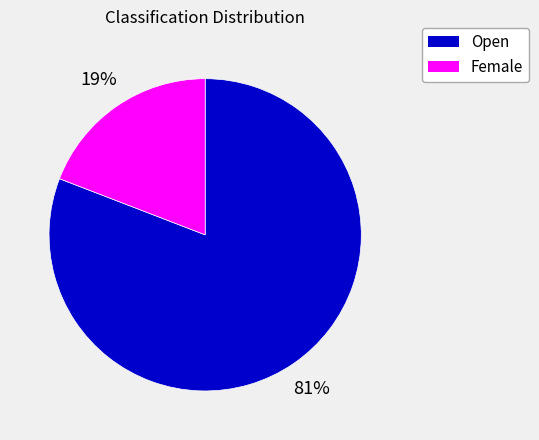

To the nearest percent, what is the difference between the largest and smallest slice percentages?

62%